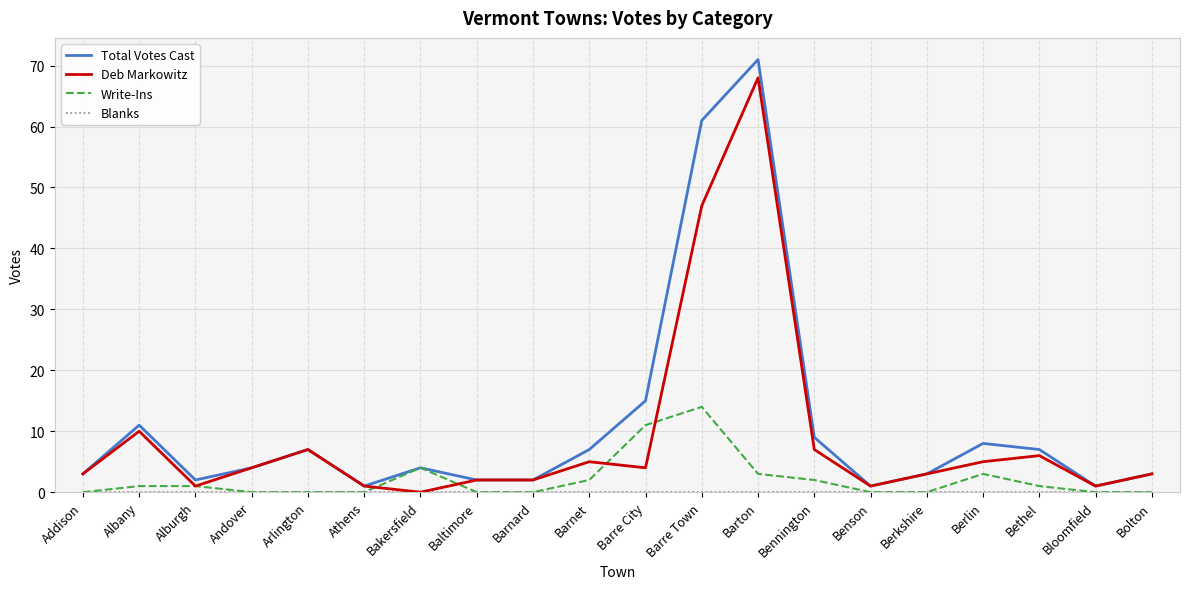

Read the Total Votes Cast value at Bennington.

9